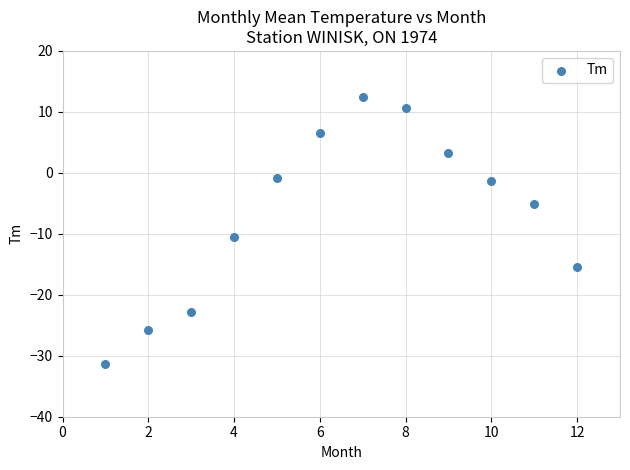

What is the average Y value?

-6.7